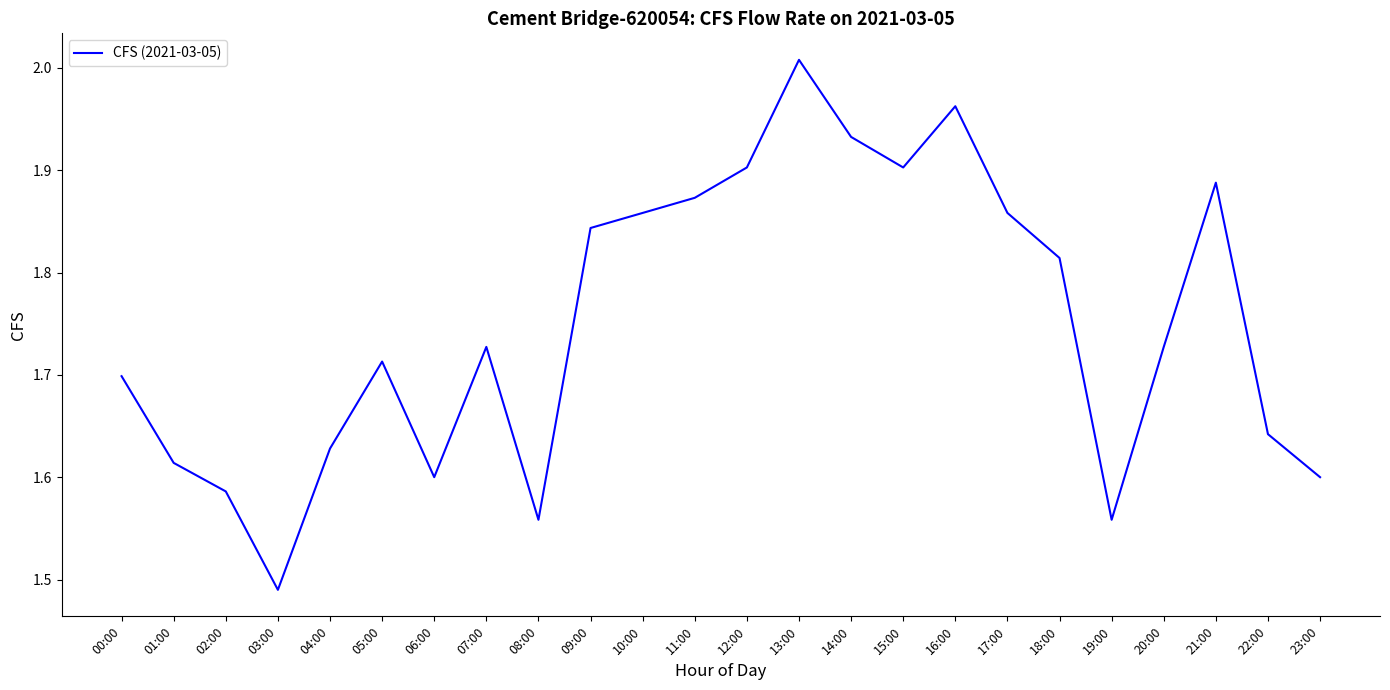

True or false: the data shows 1.7 at 00:00.

True